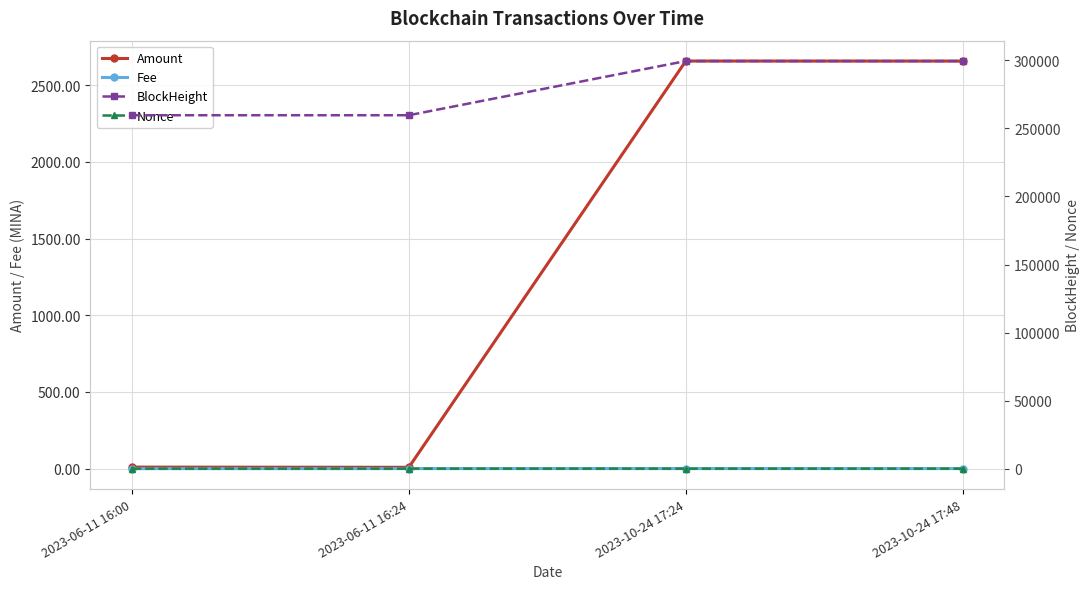

What is the average value of the BlockHeight series?

279583.8